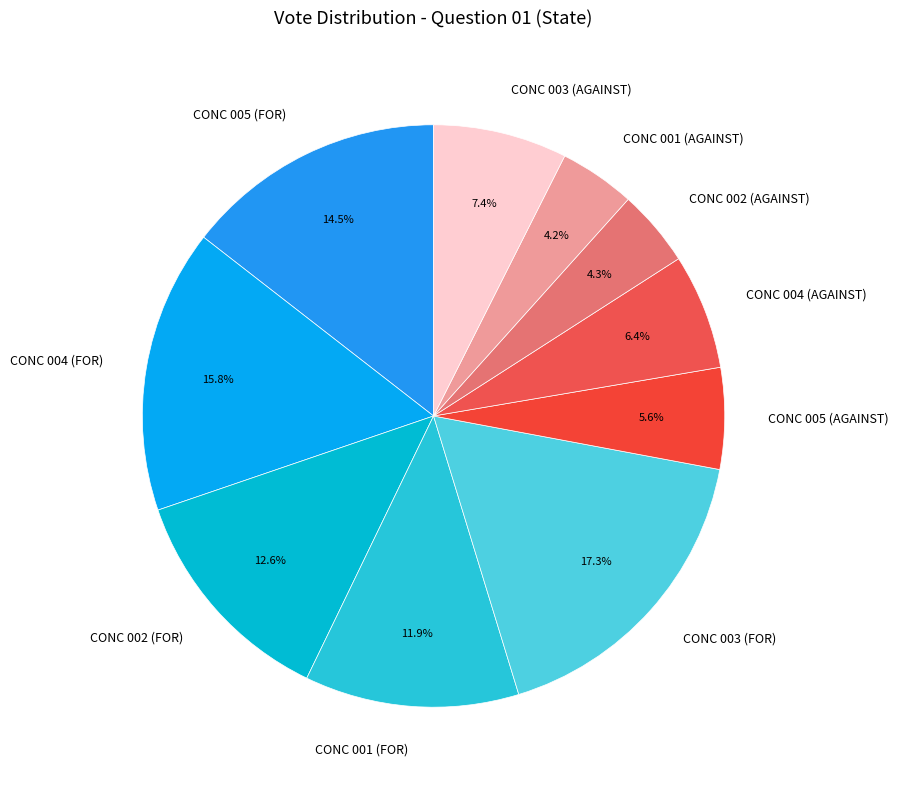

Which category has the biggest portion of the pie?

CONC 003 (FOR)